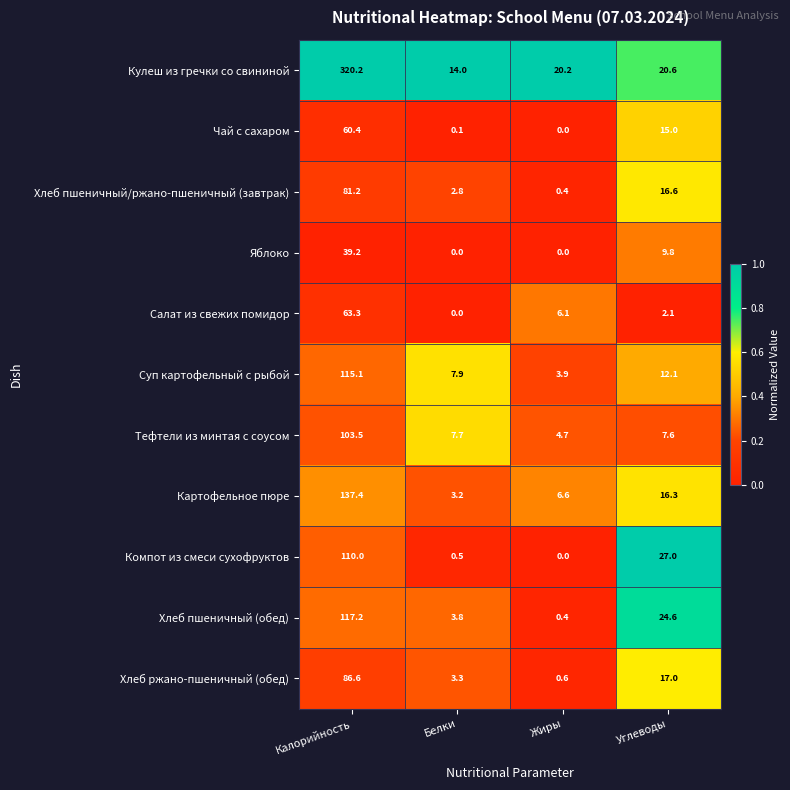

What is the approximate value of Яблоко at Углеводы?

9.8